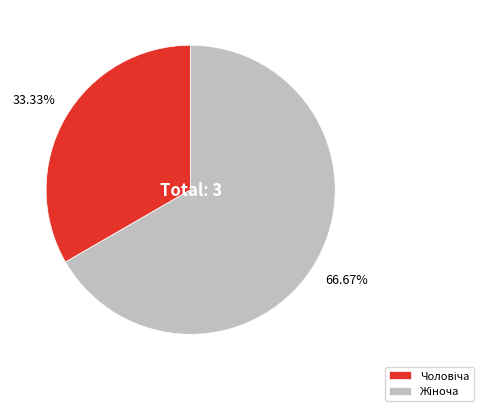

Is there a majority slice in this chart?

Yes